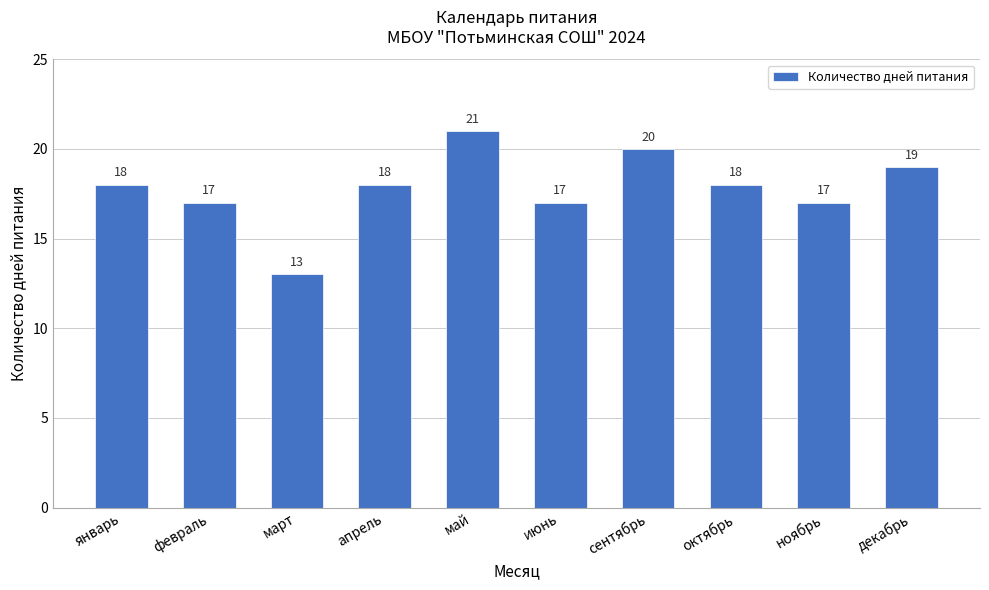

Reading left to right, extract all data points from this chart.

январь=18	февраль=17	март=13	апрель=18	май=21	июнь=17	сентябрь=20	октябрь=18	ноябрь=17	декабрь=19